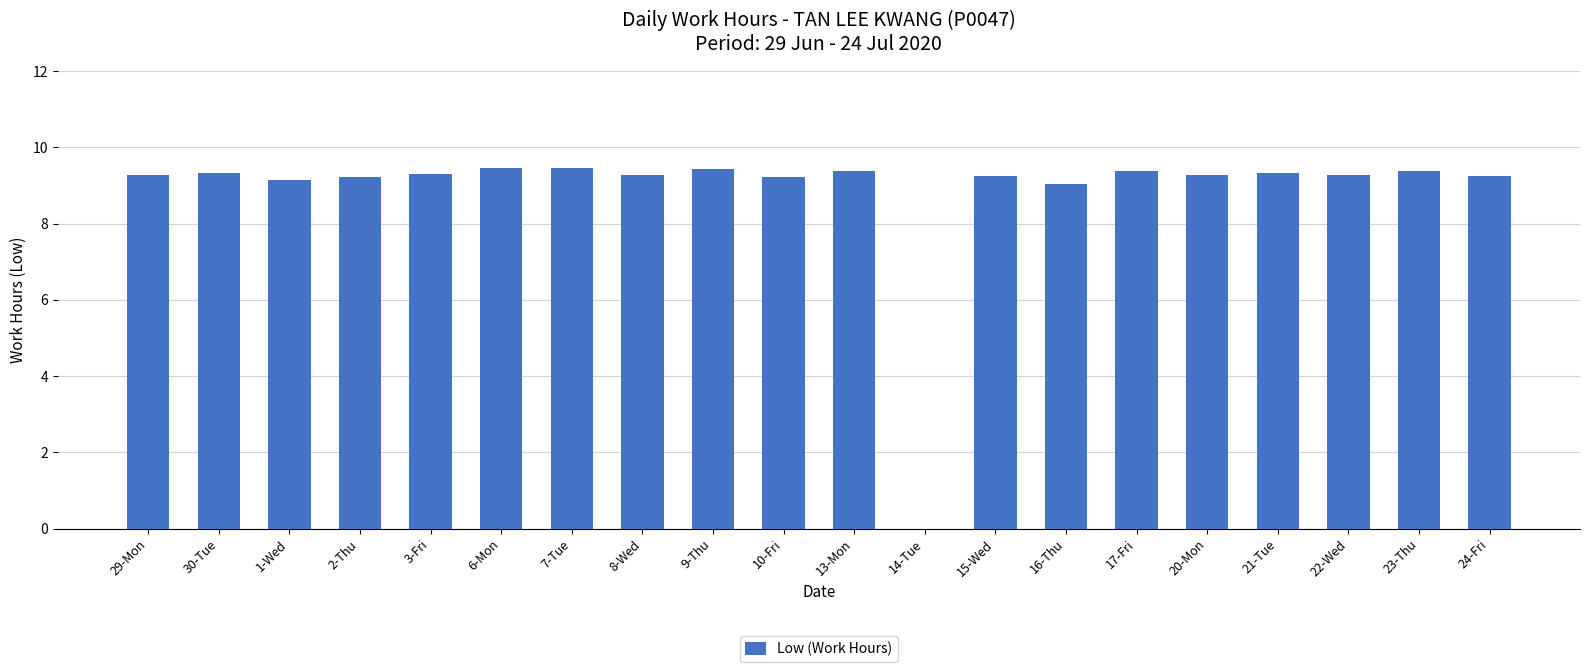

At which label is the value closest to 4?

14-Tue